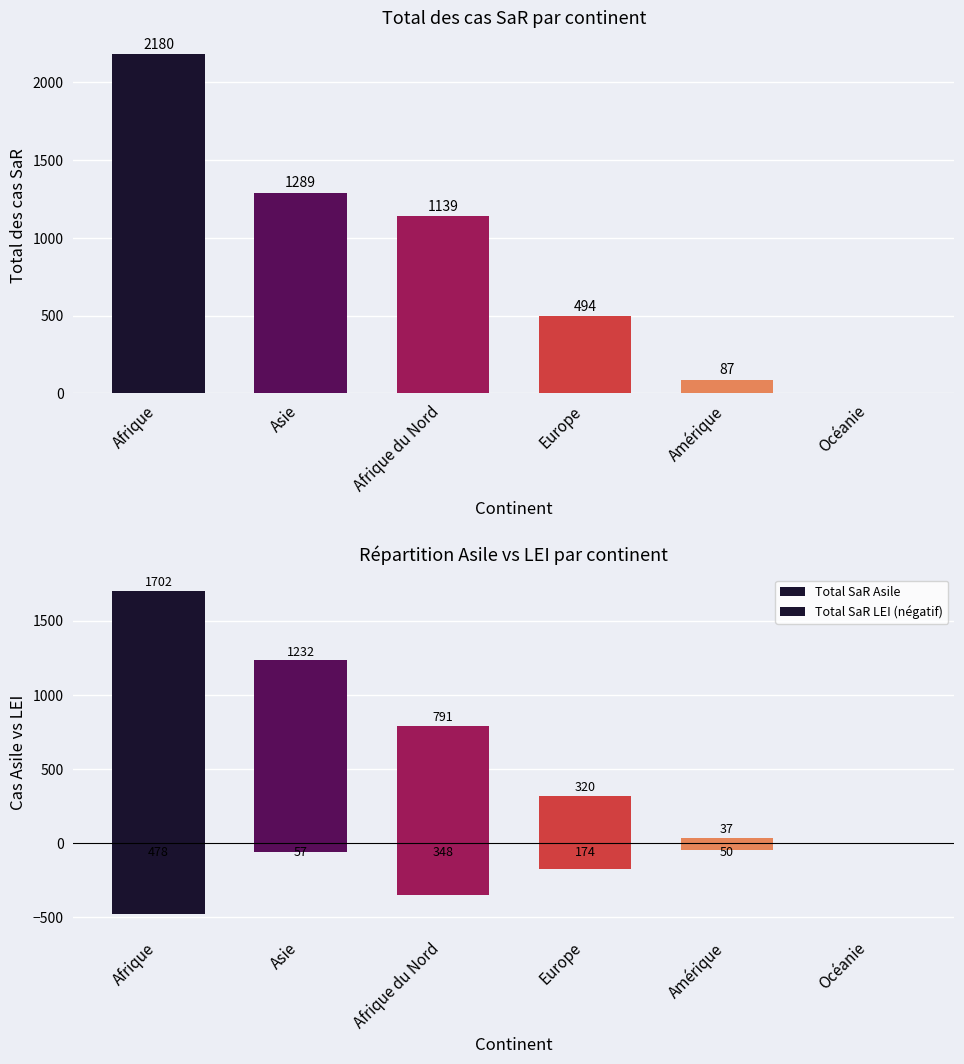

Which series has the largest total across all categories?

Total SaR